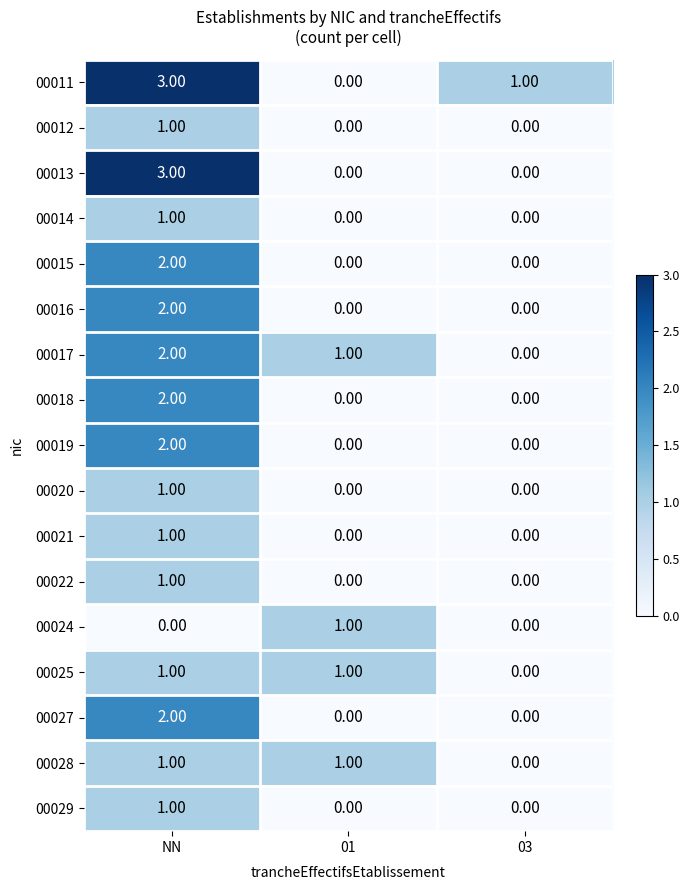

At which label does 00017 first exceed 1?

NN